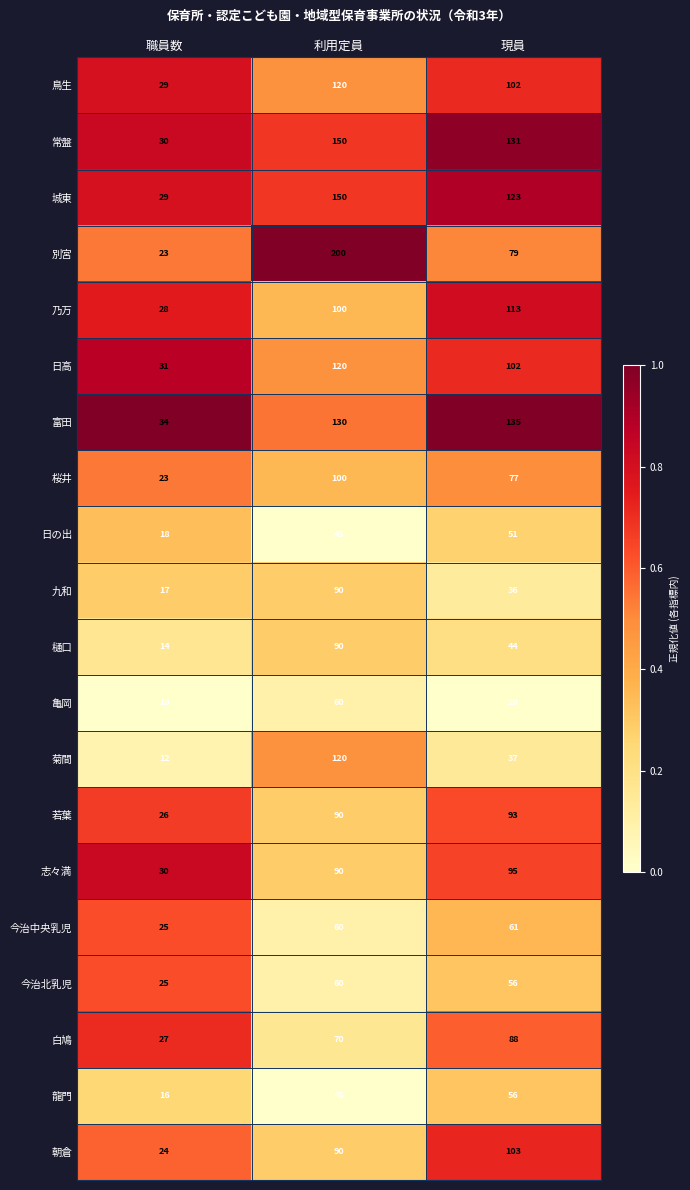

What is the spread (max minus min) of values at 利用定員?

155